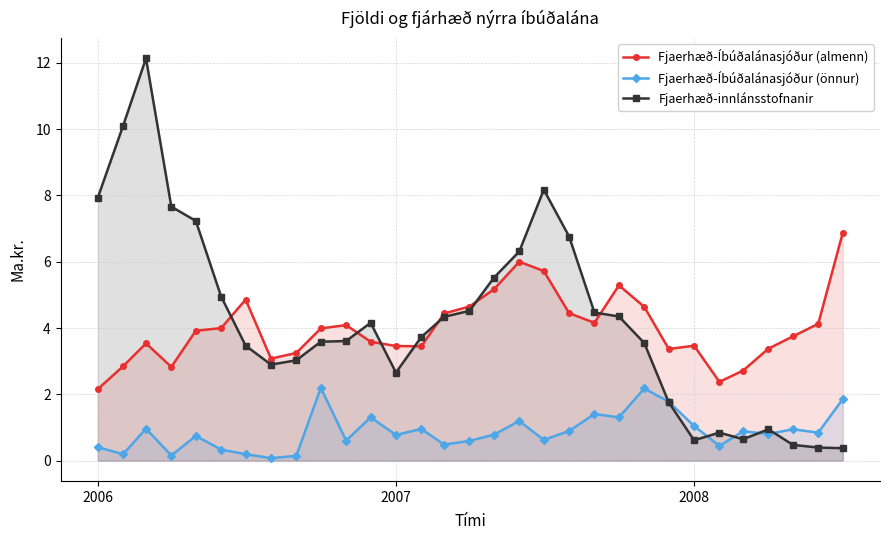

What is the value of the Fjaerhæð-Íbúðalánasjóður (almenn) point at the 4th from the left?

2.8